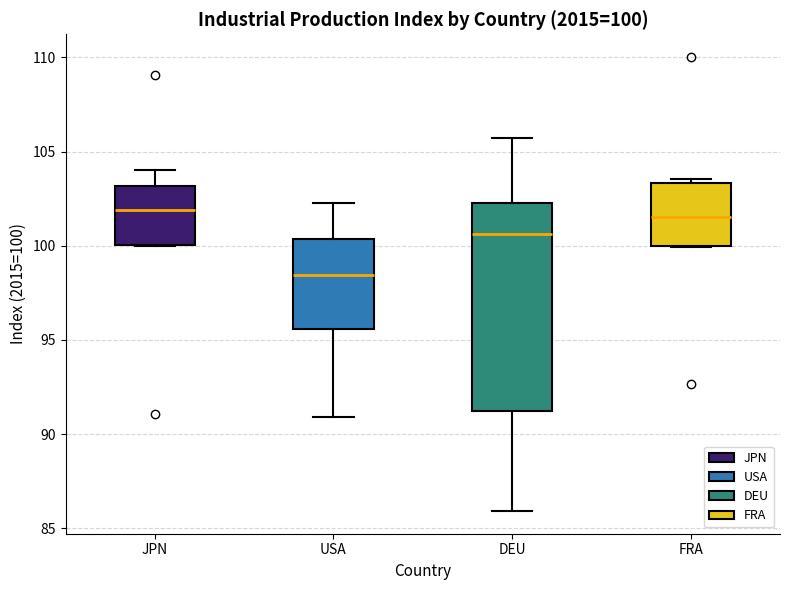

Comparing the boxes themselves (not the whiskers), which one is the tallest?

DEU